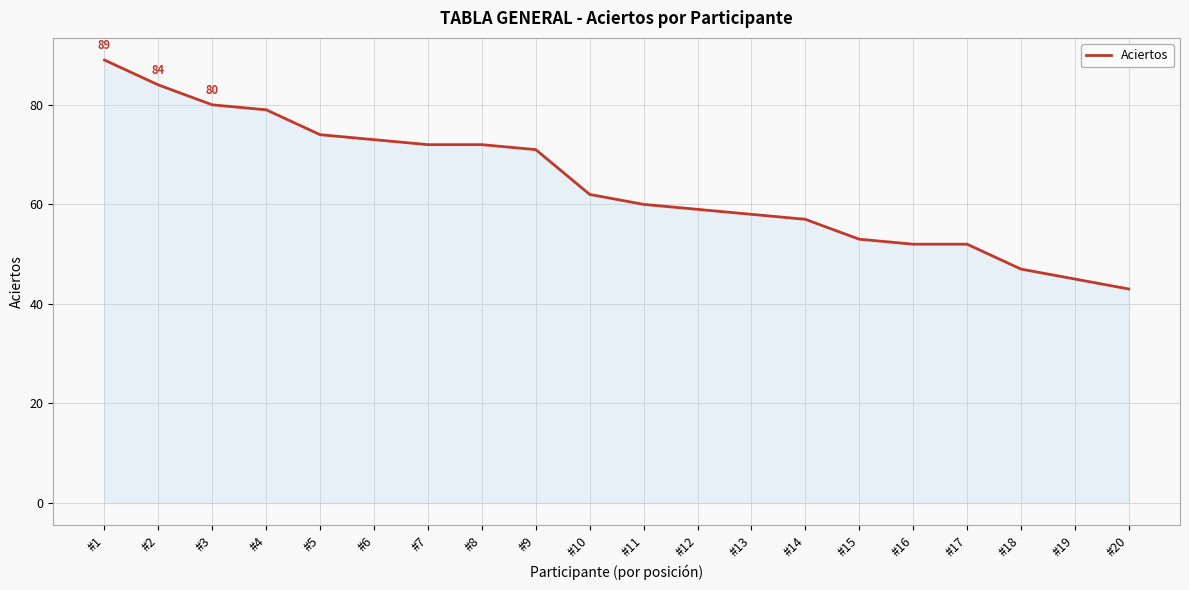

True or false: the data has more than 2 interior local peaks.

False